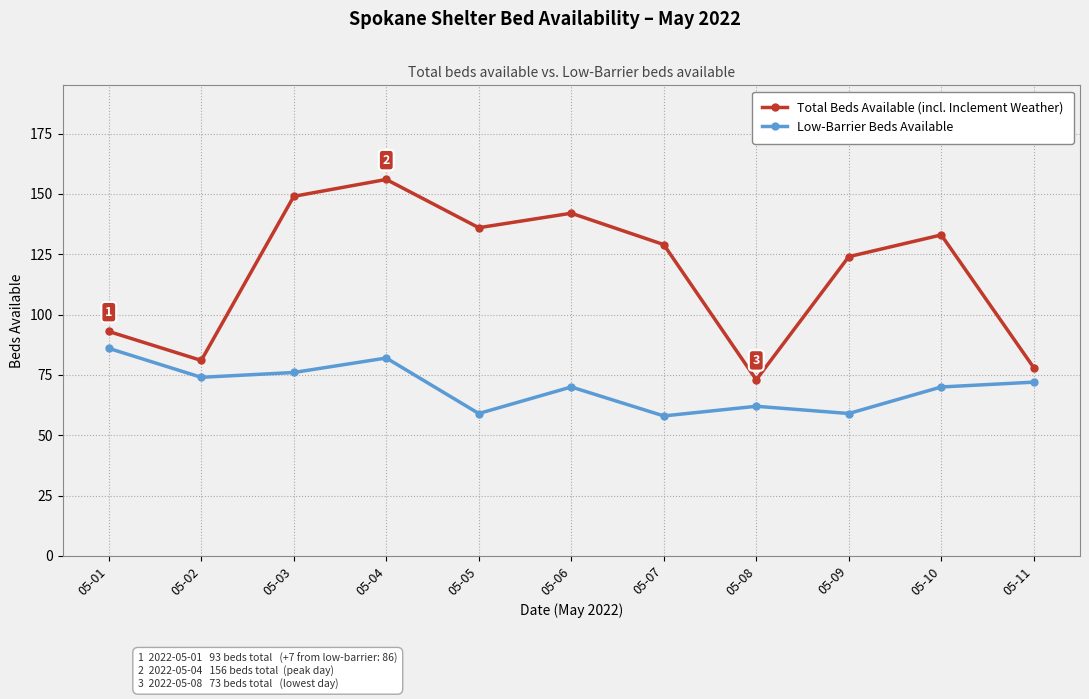

True or false: Low-Barrier Beds Available has a value of 25 at 05-07.

False